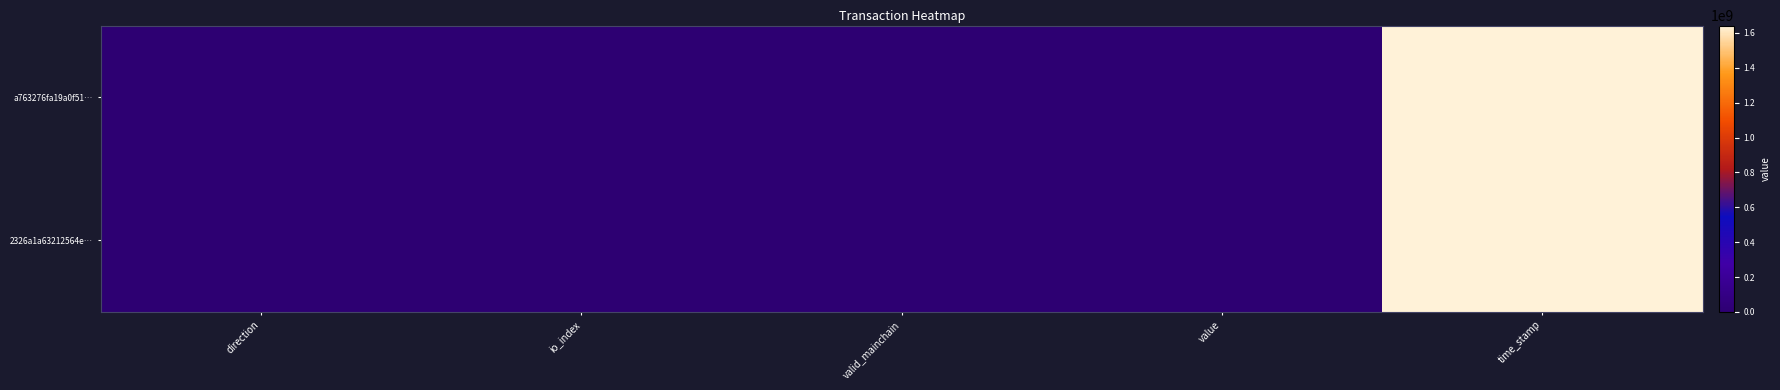

List the series in order of their peak value, lowest first.

2326a1a63212564e…, a763276fa19a0f51…